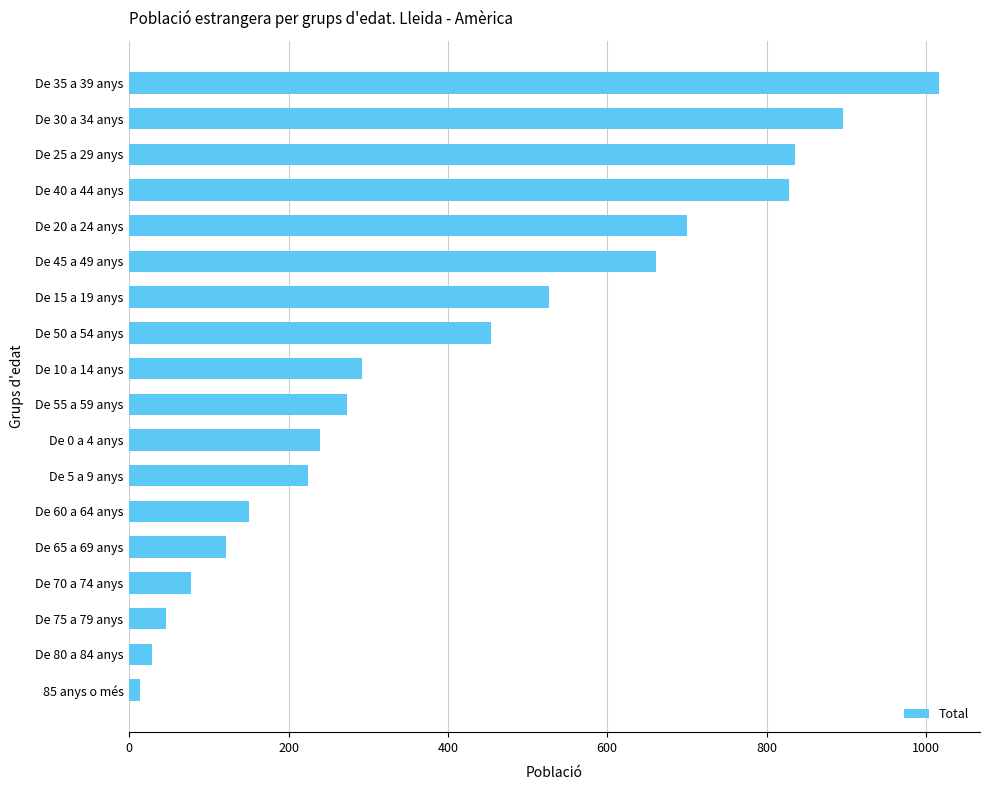

What is the label of the 11th bar from the bottom?

De 50 a 54 anys